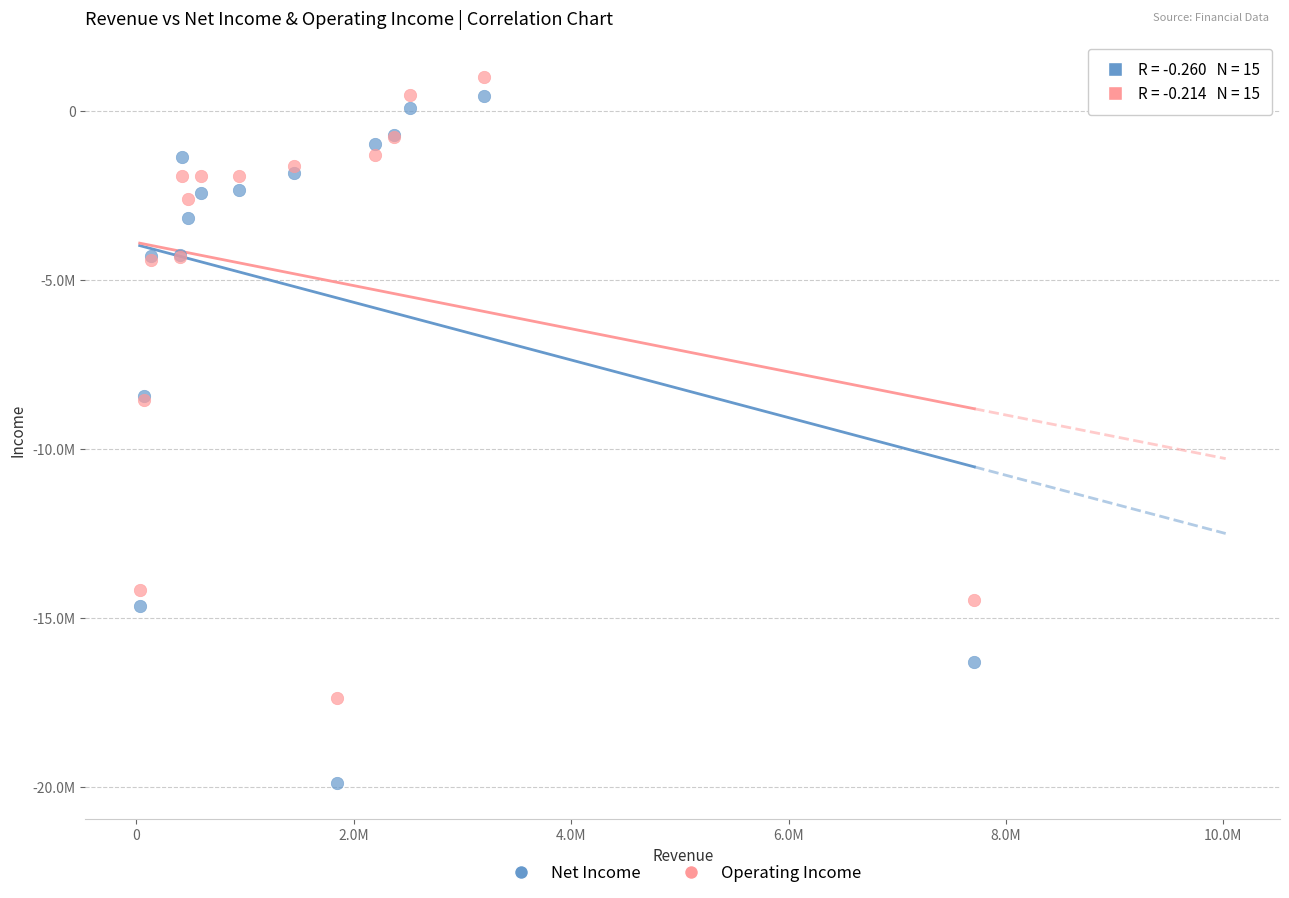

What are all the series names shown in the legend?

Net Income, Operating Income